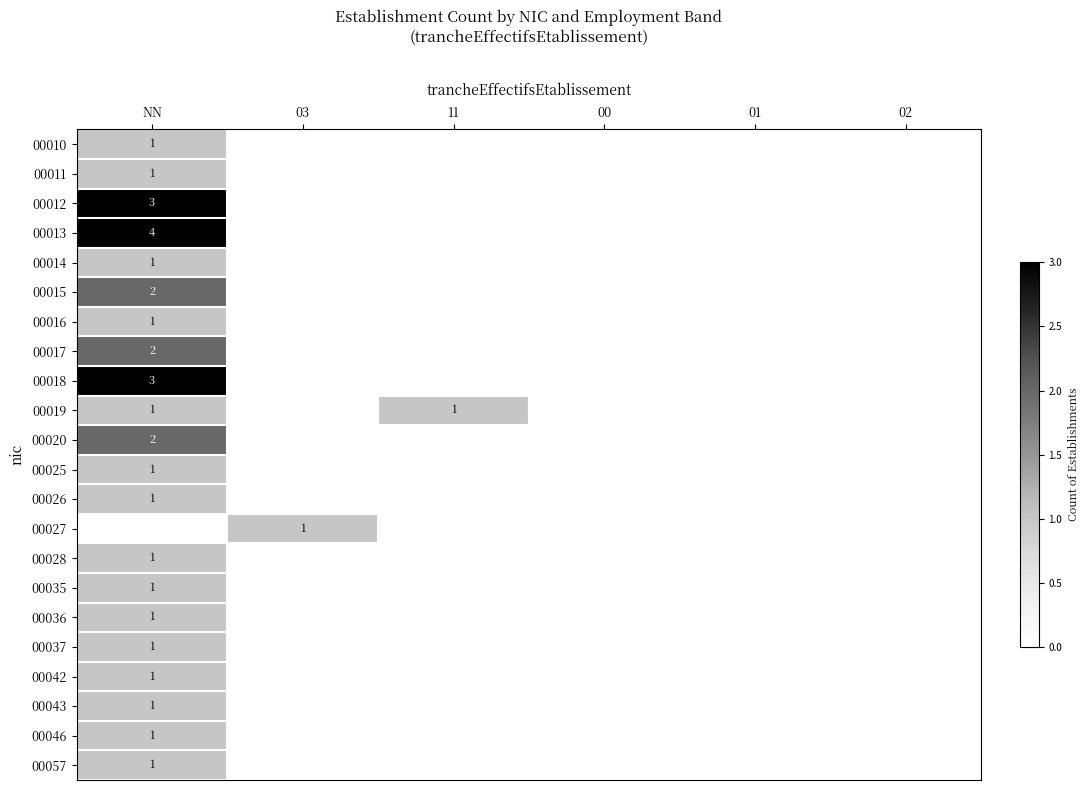

Is it true that 00019 equals 2 at 11?

False